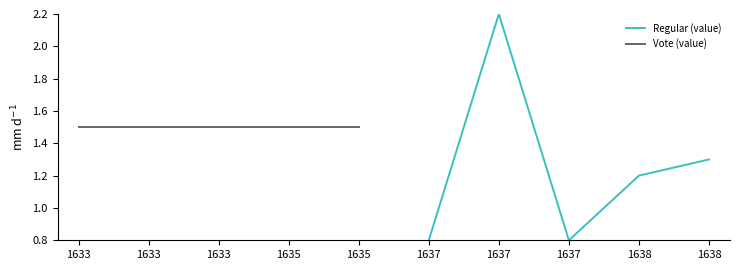

What is the average value of the Regular (value) series?

1.3